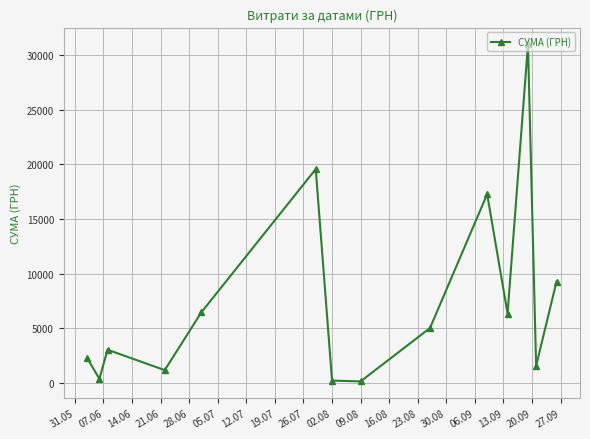

How many points are higher than both their immediate neighbors (excluding endpoints)?

4